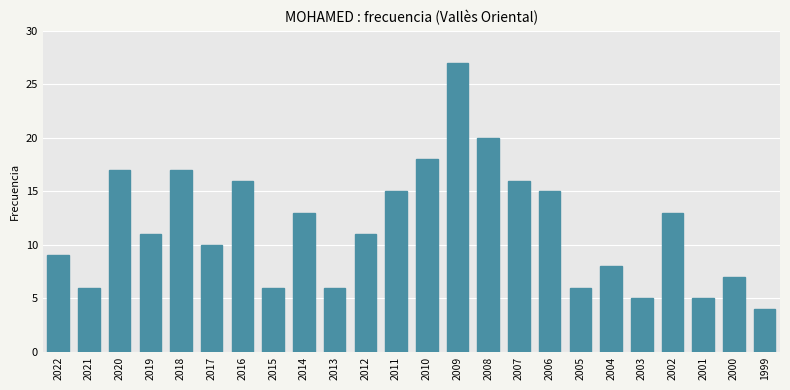

Count the number of categories in the chart.

24